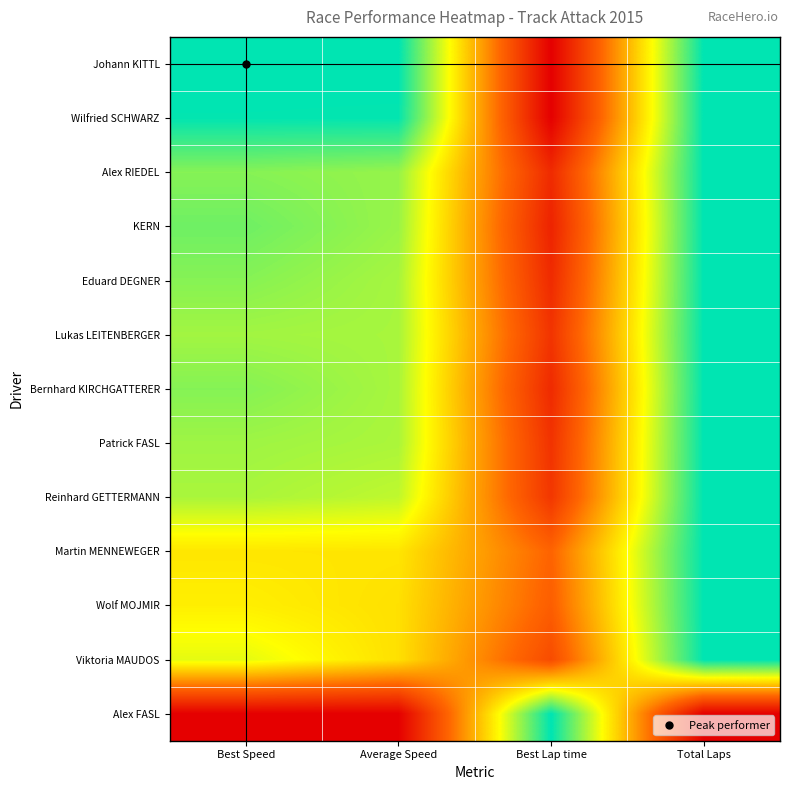

Reading left to right, what are all the values shown in this chart?

Johann KITTL: Best Speed=1.0	Average Speed=1.0	Best Lap time=0.0	Total Laps=1.0
Wilfried SCHWARZ: Best Speed=1.0	Average Speed=1.0	Best Lap time=0.0	Total Laps=1.0
Alex RIEDEL: Best Speed=0.8	Average Speed=0.8	Best Lap time=0.1	Total Laps=1.0
KERN: Best Speed=0.9	Average Speed=0.8	Best Lap time=0.1	Total Laps=1.0
Eduard DEGNER: Best Speed=0.8	Average Speed=0.8	Best Lap time=0.1	Total Laps=1.0
Lukas LEITENBERGER: Best Speed=0.8	Average Speed=0.8	Best Lap time=0.2	Total Laps=1.0
Bernhard KIRCHGATTERER: Best Speed=0.8	Average Speed=0.8	Best Lap time=0.1	Total Laps=1.0
Patrick FASL: Best Speed=0.8	Average Speed=0.8	Best Lap time=0.2	Total Laps=1.0
Reinhard GETTERMANN: Best Speed=0.8	Average Speed=0.7	Best Lap time=0.2	Total Laps=1.0
Martin MENNEWEGER: Best Speed=0.6	Average Speed=0.6	Best Lap time=0.3	Total Laps=1.0
Wolf MOJMIR: Best Speed=0.6	Average Speed=0.6	Best Lap time=0.3	Total Laps=1.0
Viktoria MAUDOS: Best Speed=0.7	Average Speed=0.6	Best Lap time=0.2	Total Laps=1.0
Alex FASL: Best Speed=0.0	Average Speed=0.0	Best Lap time=1.0	Total Laps=0.0